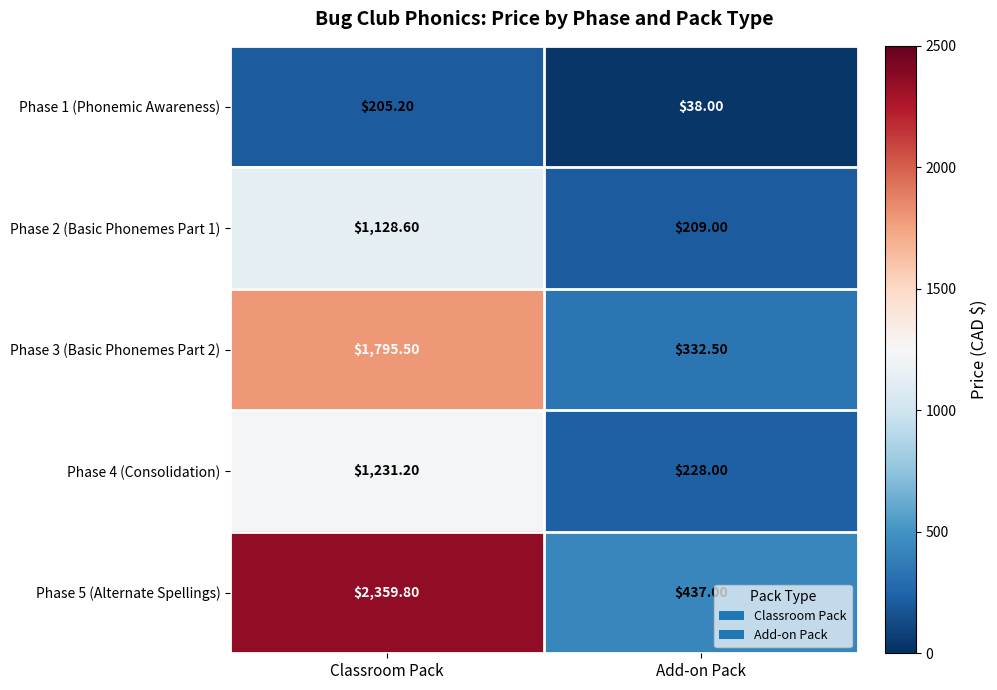

List the labels in order of Phase 5 (Alternate Spellings) value, smallest first.

Add-on Pack, Classroom Pack